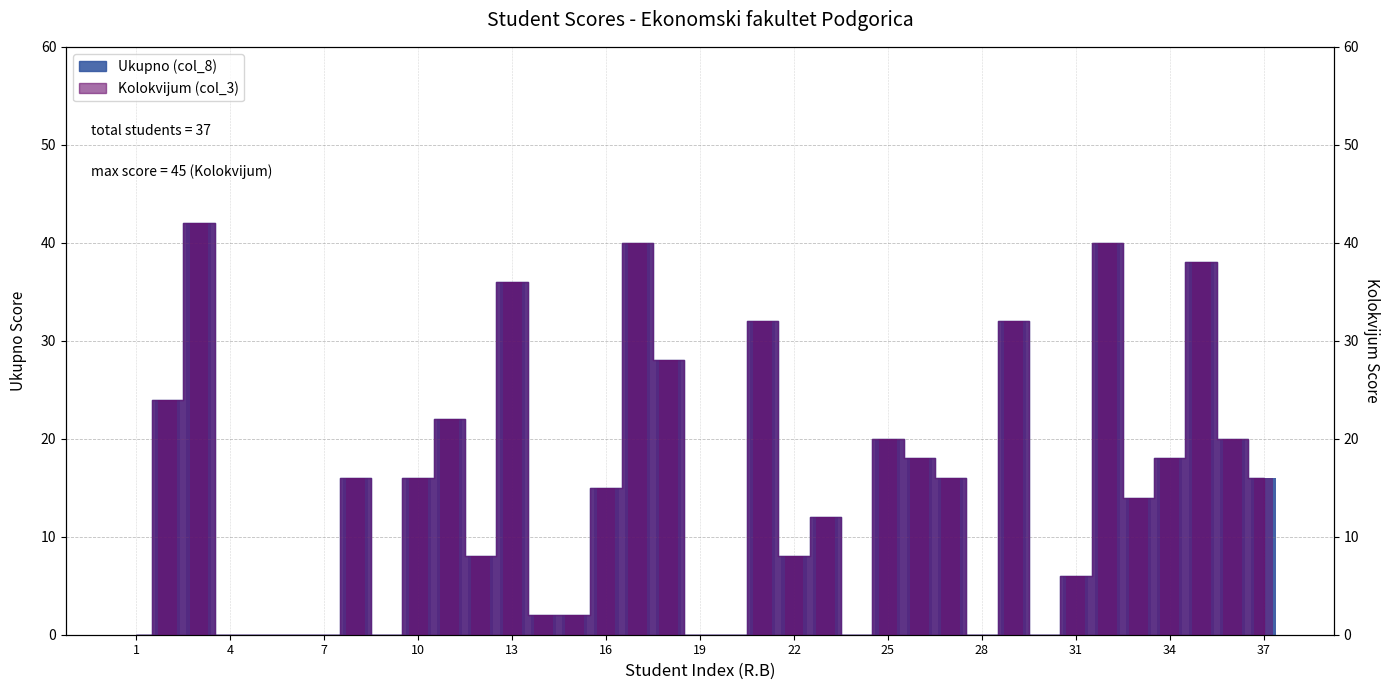

List the series in order of their peak value, lowest first.

Ukupno (col_8), Kolokvijum (col_3)